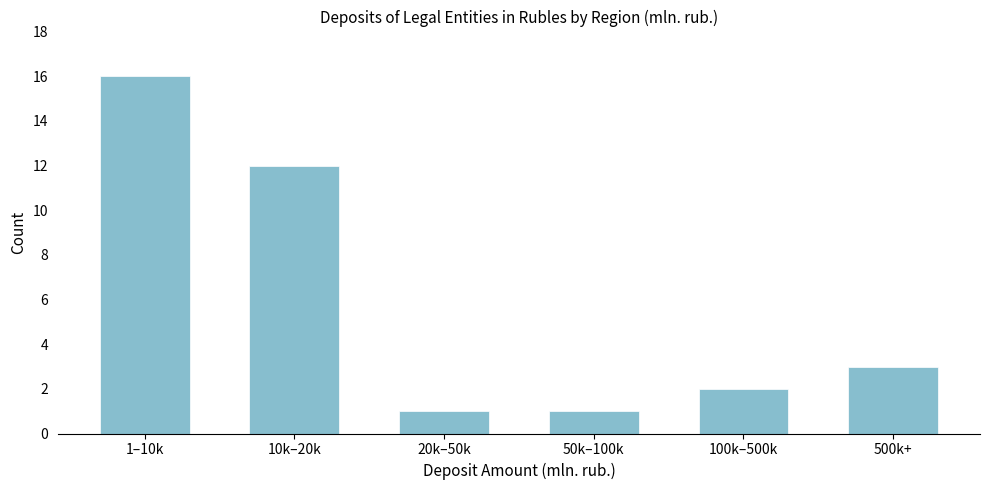

Reading left to right, what are all the values shown in this chart?

1–10k=16	10k–20k=12	20k–50k=1	50k–100k=1	100k–500k=2	500k+=3